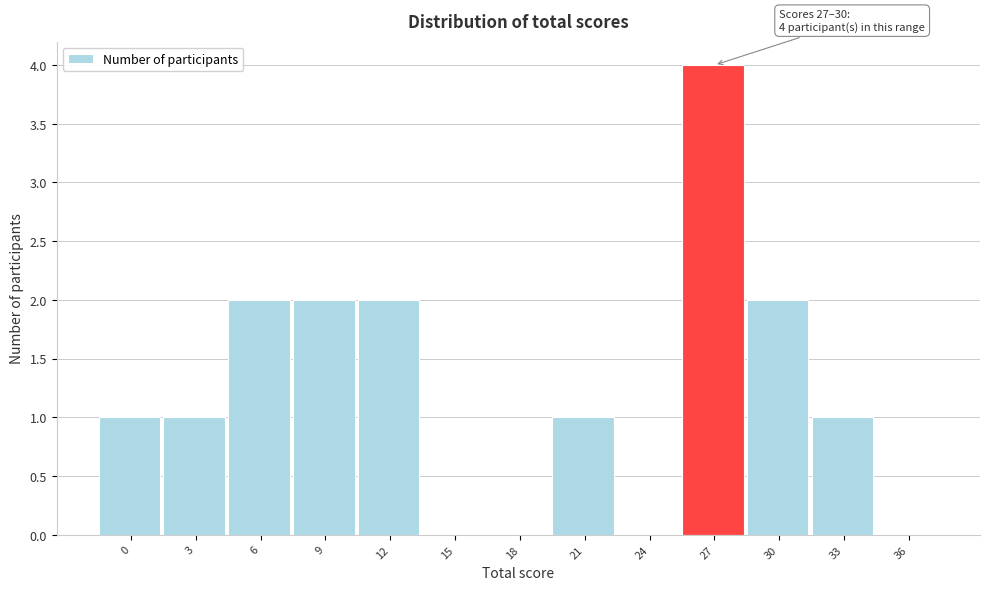

Reading left to right, transcribe all the data shown in this chart.

0=1	3=1	6=2	9=2	12=2	15=0	18=0	21=1	24=0	27=4	30=2	33=1	36=0